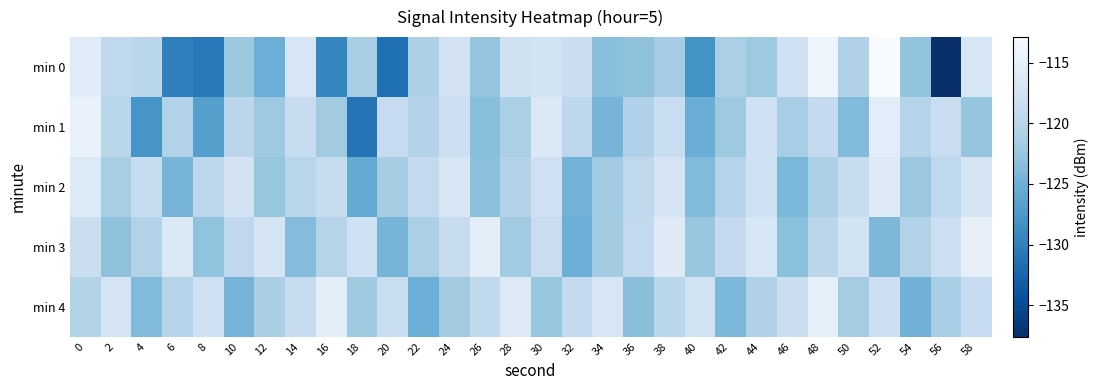

At 14, list the series in order from largest to smallest.

min 0, min 1, min 4, min 2, min 3